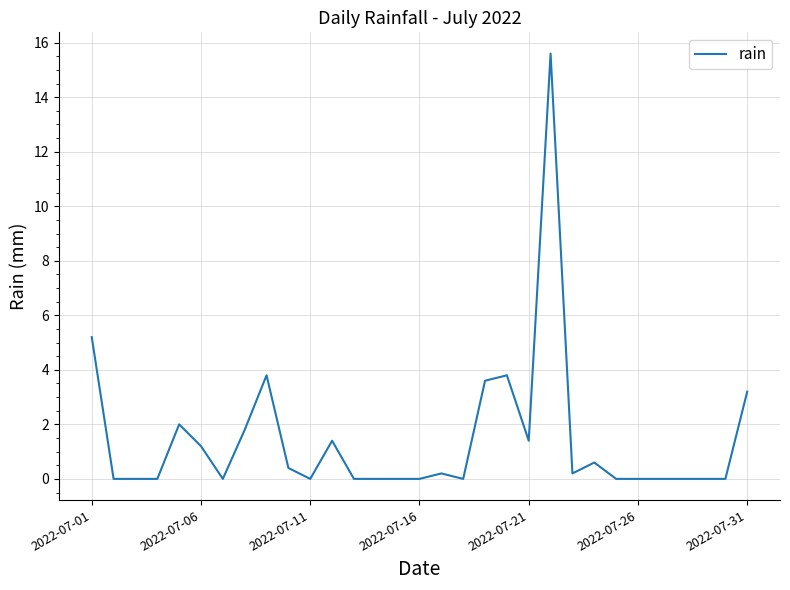

What is the maximum value shown in the chart?

15.6